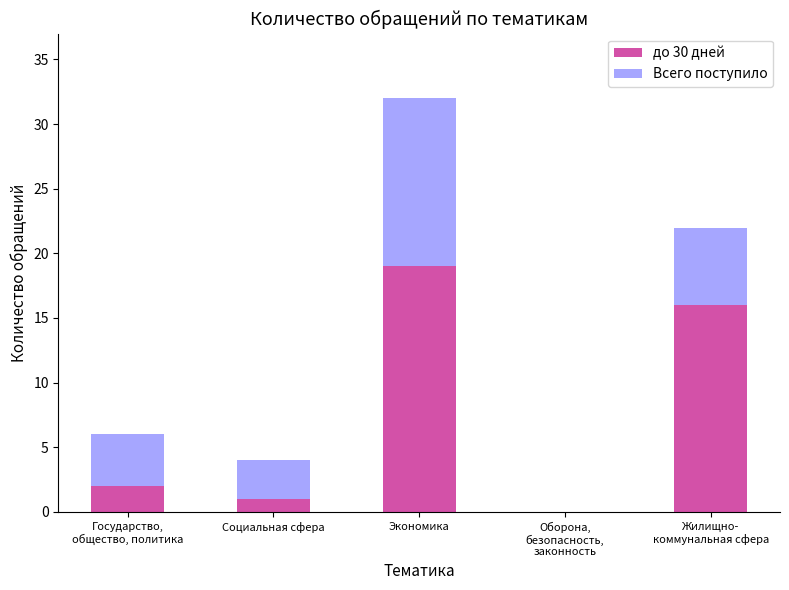

What are all the series names shown in the legend?

до 30 дней, Всего поступило